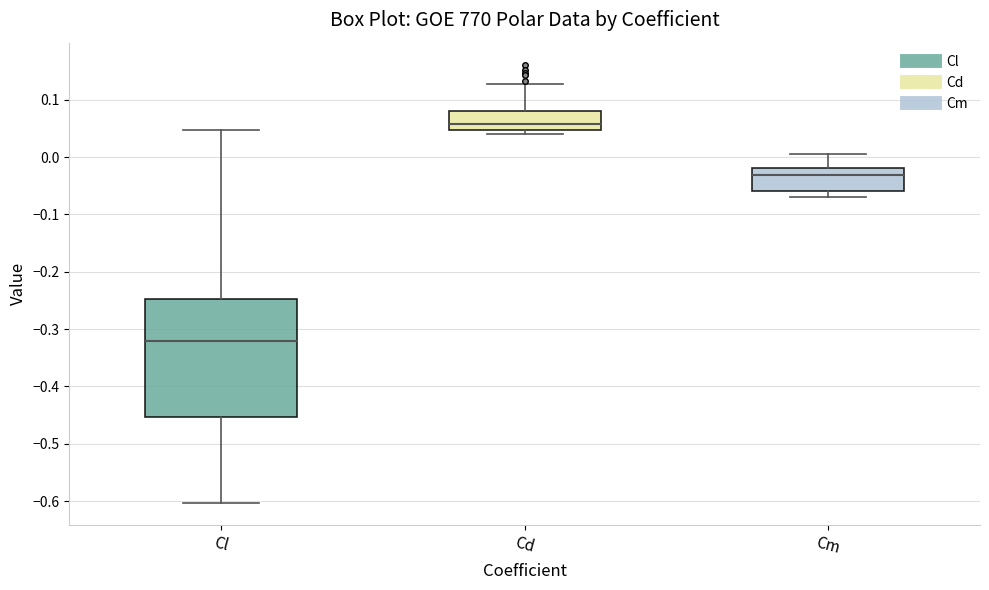

Where does the median line of the box for Cd sit on the y-axis? The values are not printed on the chart, so give them approximately, as read against the axis.

0.06